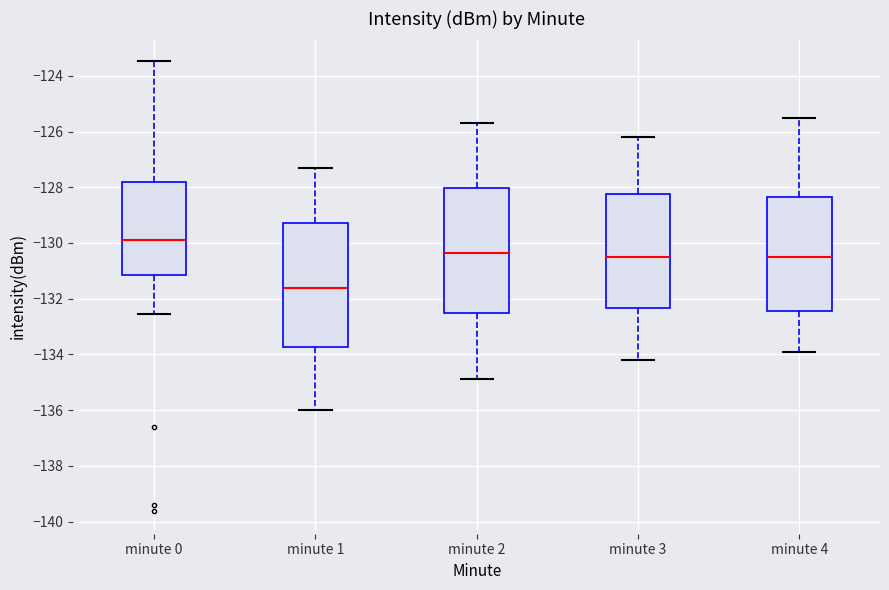

Reading left to right, read every box against the y-axis: the position of its median line, the range the box covers, and the ends of its whiskers. The values are not printed on the chart, so give them approximately, as read against the axis.

minute 0: median -129.8, box -131.2 to -127.8, whiskers -132.6 to -123.4
minute 1: median -131.6, box -133.8 to -129.2, whiskers -136.0 to -127.2
minute 2: median -130.4, box -132.6 to -128.0, whiskers -134.8 to -125.6
minute 3: median -130.4, box -132.4 to -128.2, whiskers -134.2 to -126.2
minute 4: median -130.4, box -132.4 to -128.4, whiskers -133.8 to -125.4